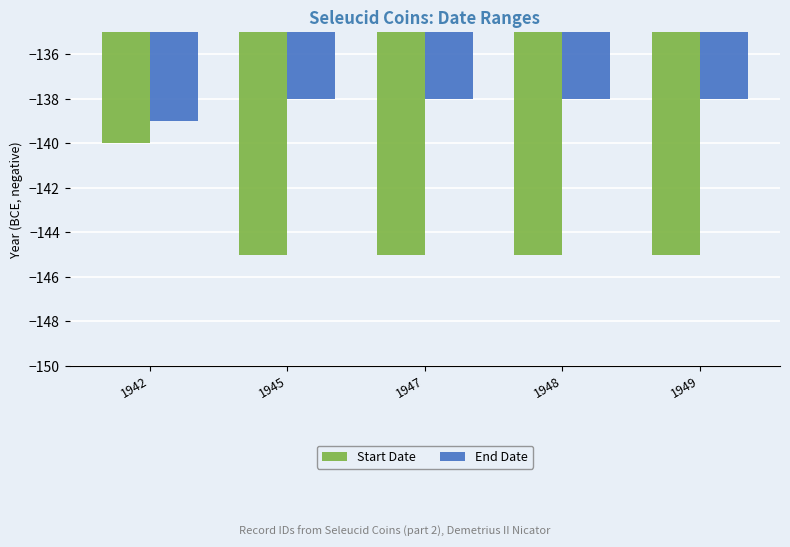

How many distinct data groups are displayed?

2